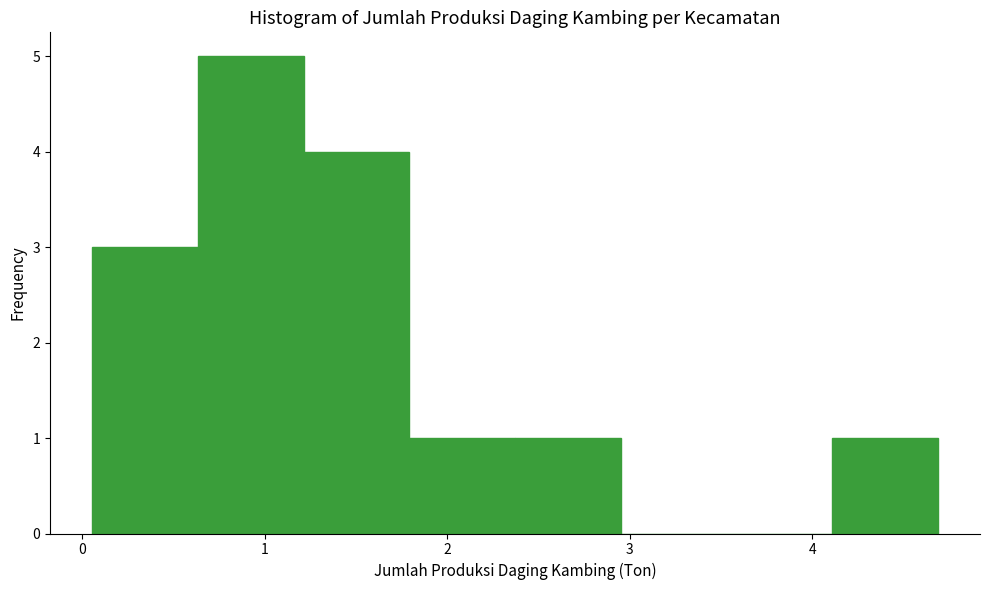

Over which range of the x-axis is the bar tallest?

0.6 to 1.2